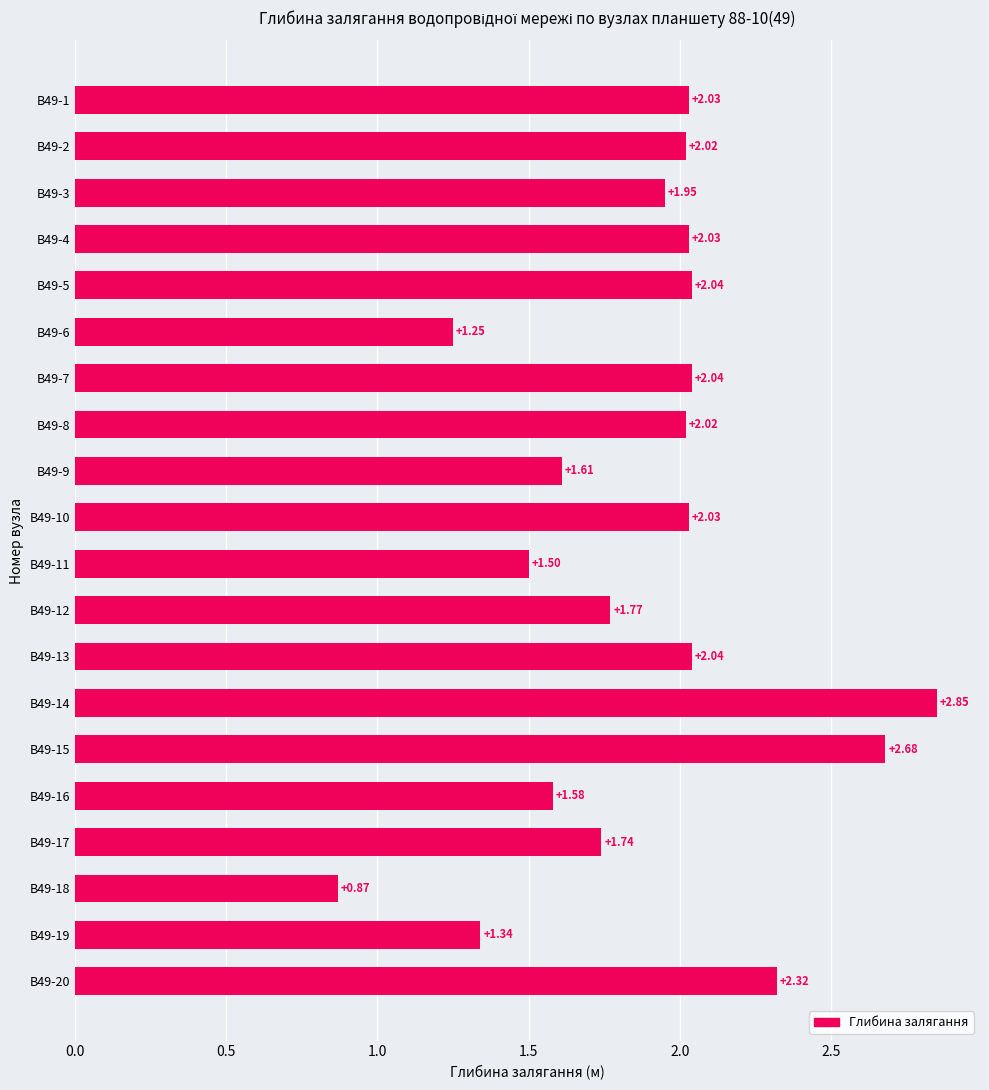

How many values exceed 2?

11